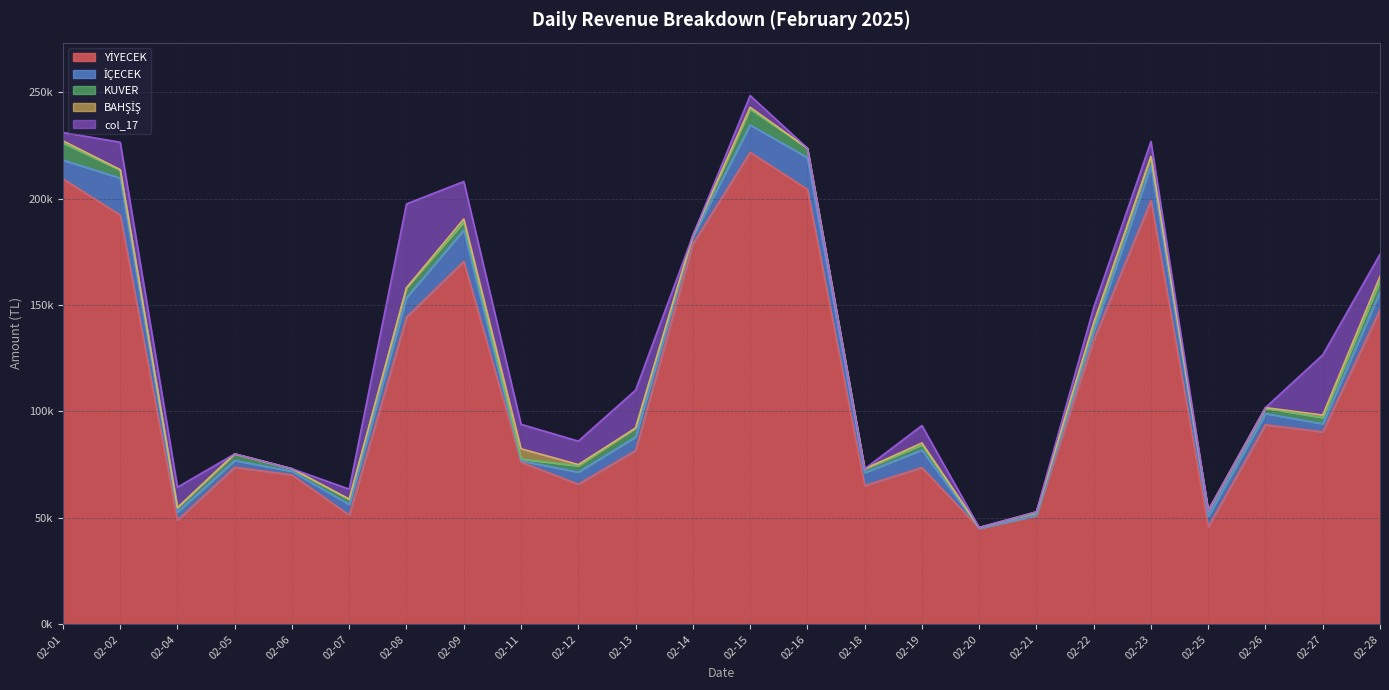

Count the number of categories in the chart.

24